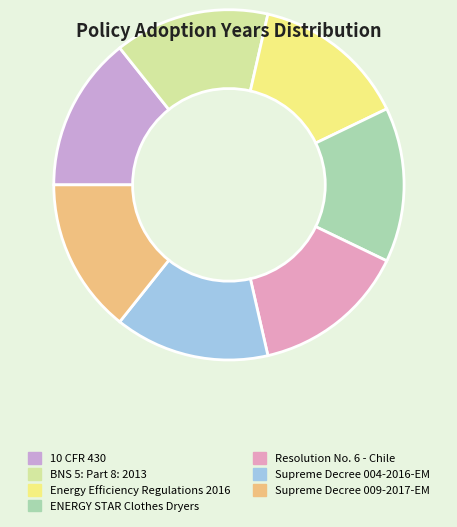

How many segments does this pie chart have?

7